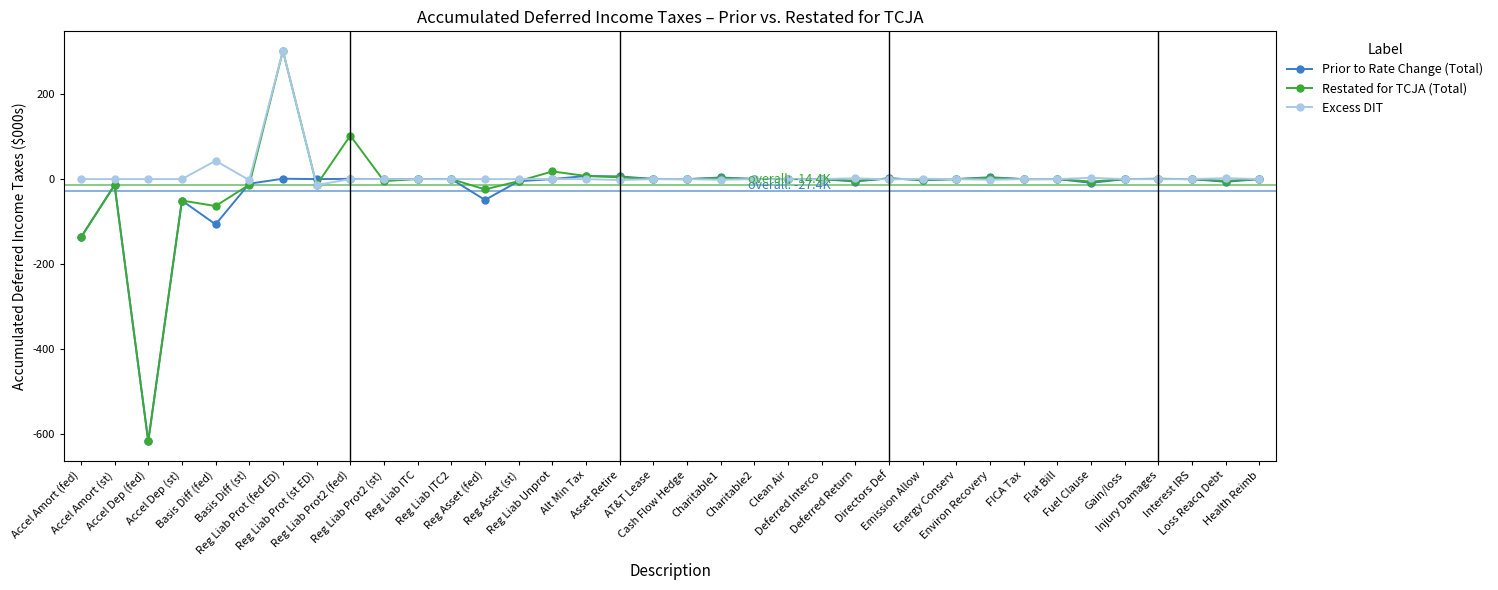

What is the smallest value displayed?

-617.8